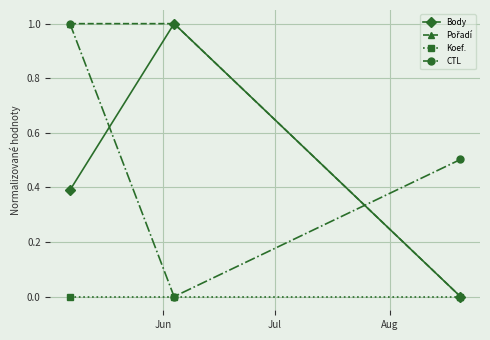

What is the maximum value for CTL?

1.0